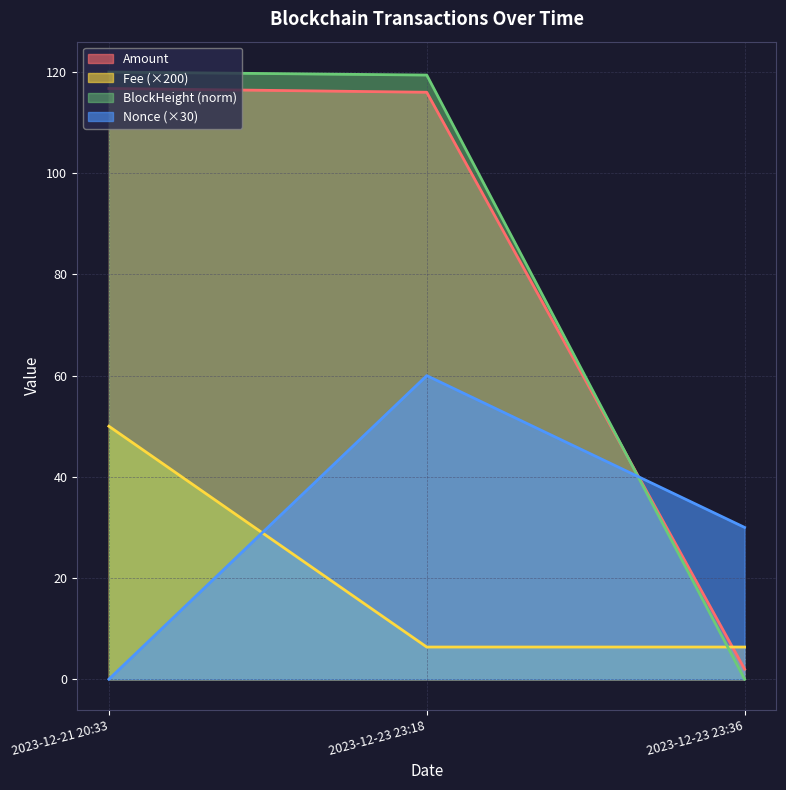

What is the total value across all series at 2023-12-23 23:18?

301.8